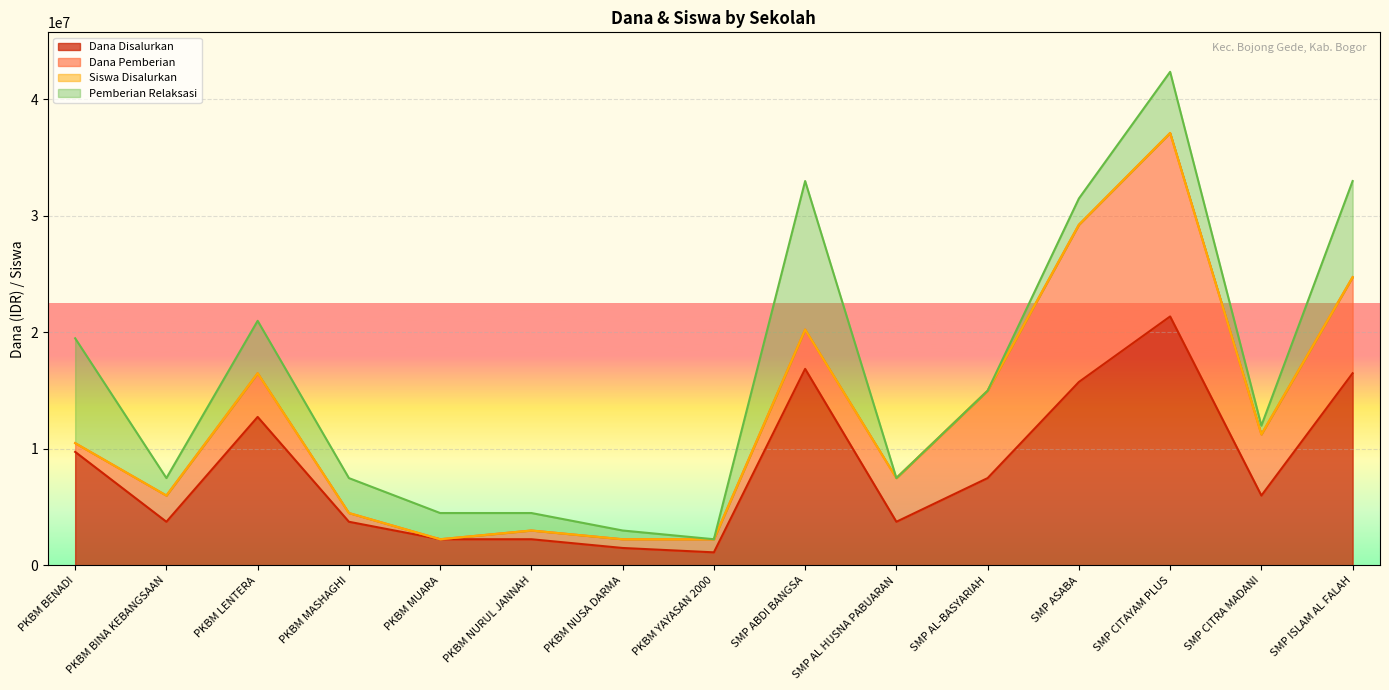

The Dana Disalurkan series shows 21375000 at SMP CITAYAM PLUS. True or false?

True